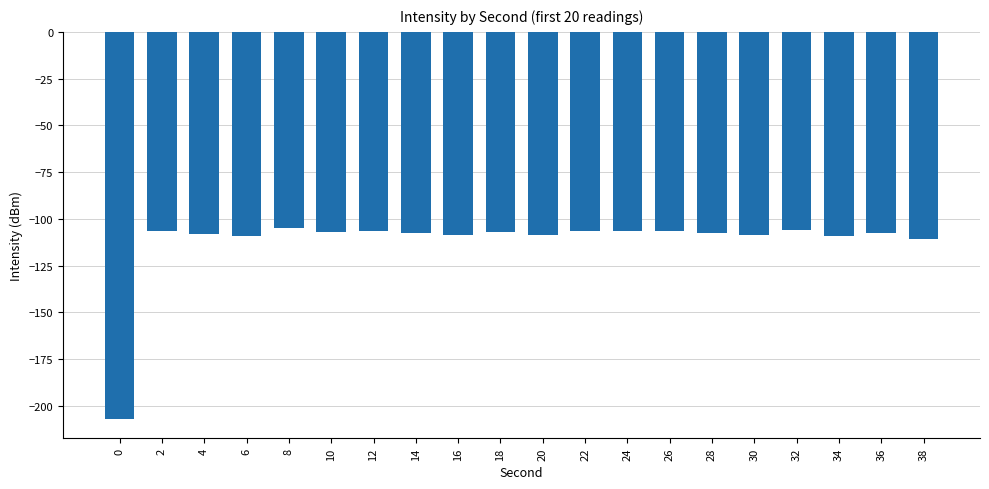

What is the sum of the values at 20 and 22?

-215.1